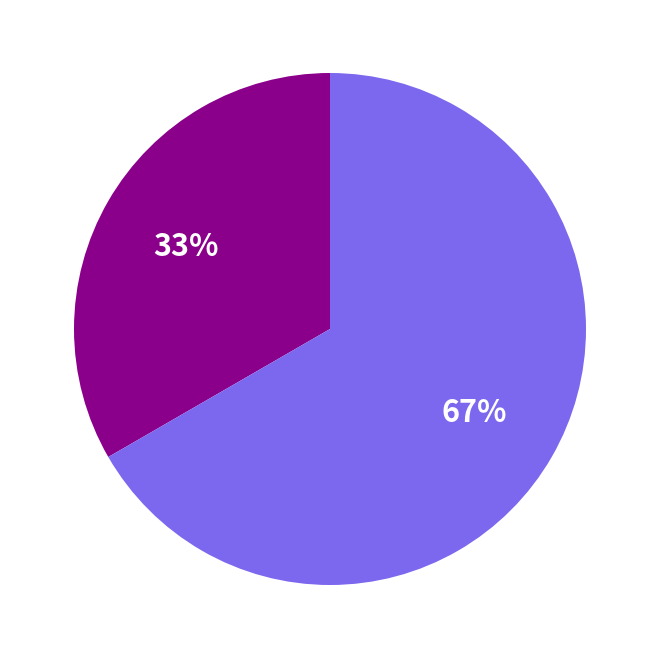

Is there a majority slice in this chart?

Yes